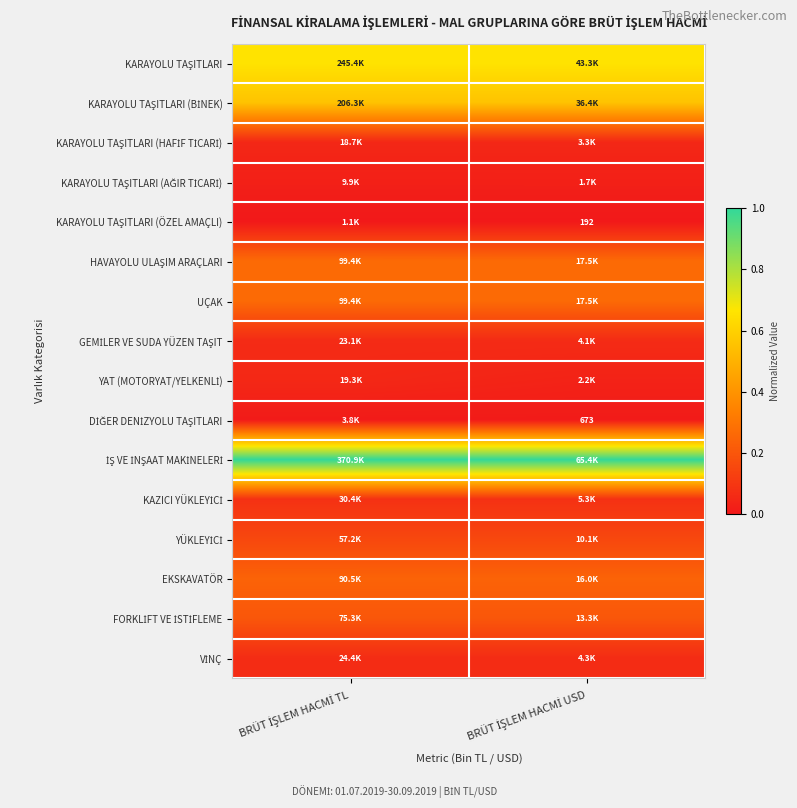

Count the number of data series in this chart.

16